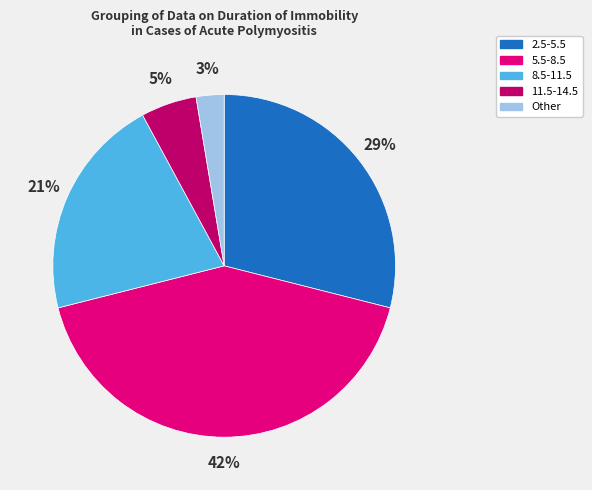

How many segments does this pie chart have?

5